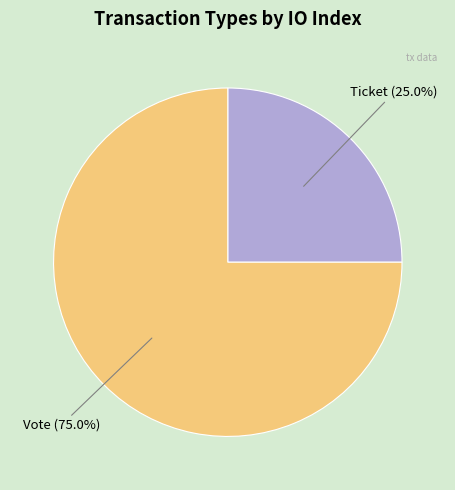

To the nearest percent, what percentage of the pie is Ticket?

25%